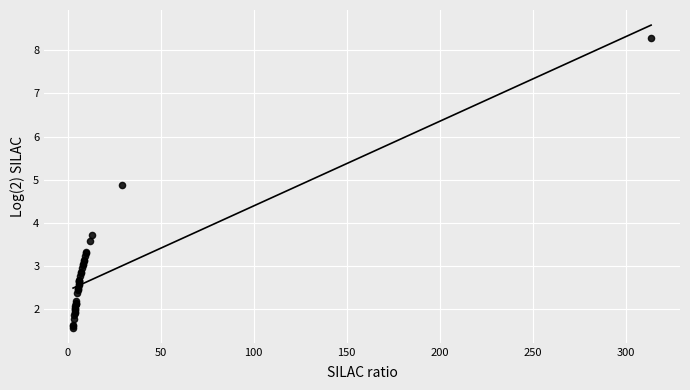

What Y value in the scatter plot is closest to 4?

3.7